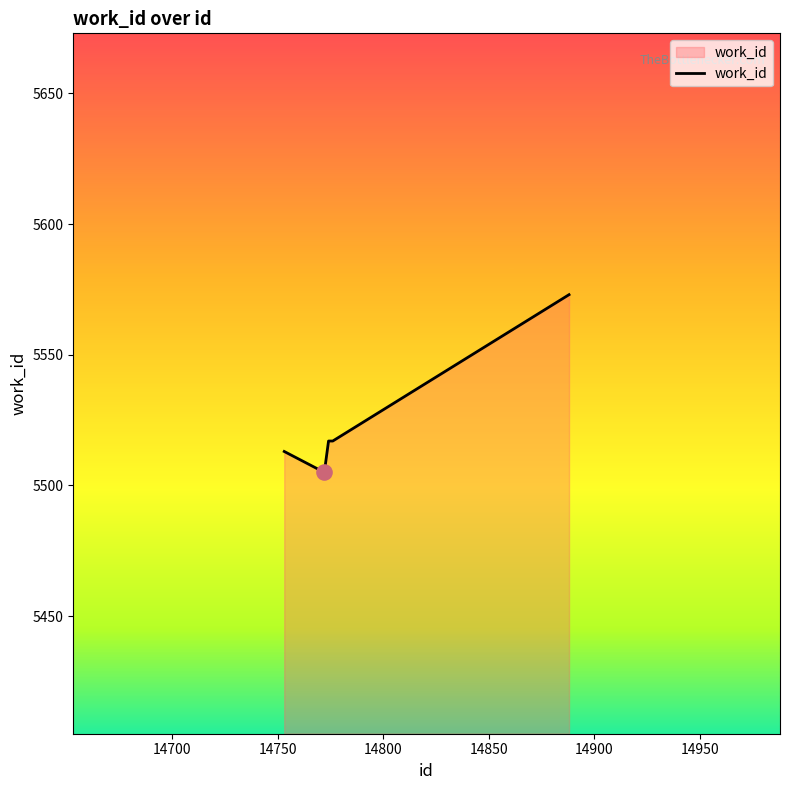

What is the minimum value shown in the chart?

5505